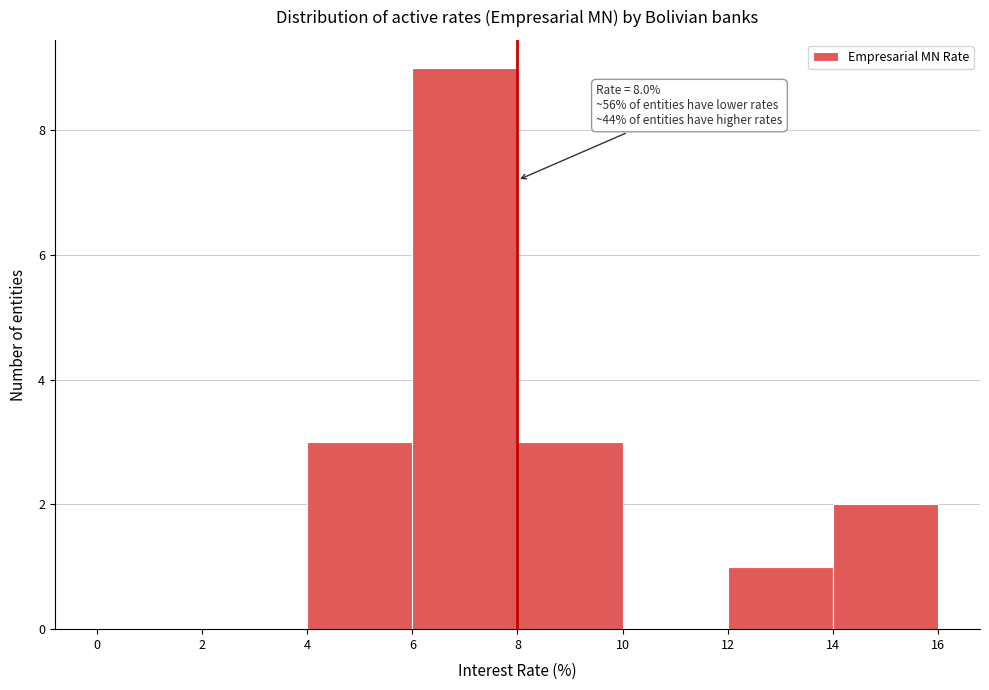

Which range on the x-axis has the tallest bar?

6 to 8